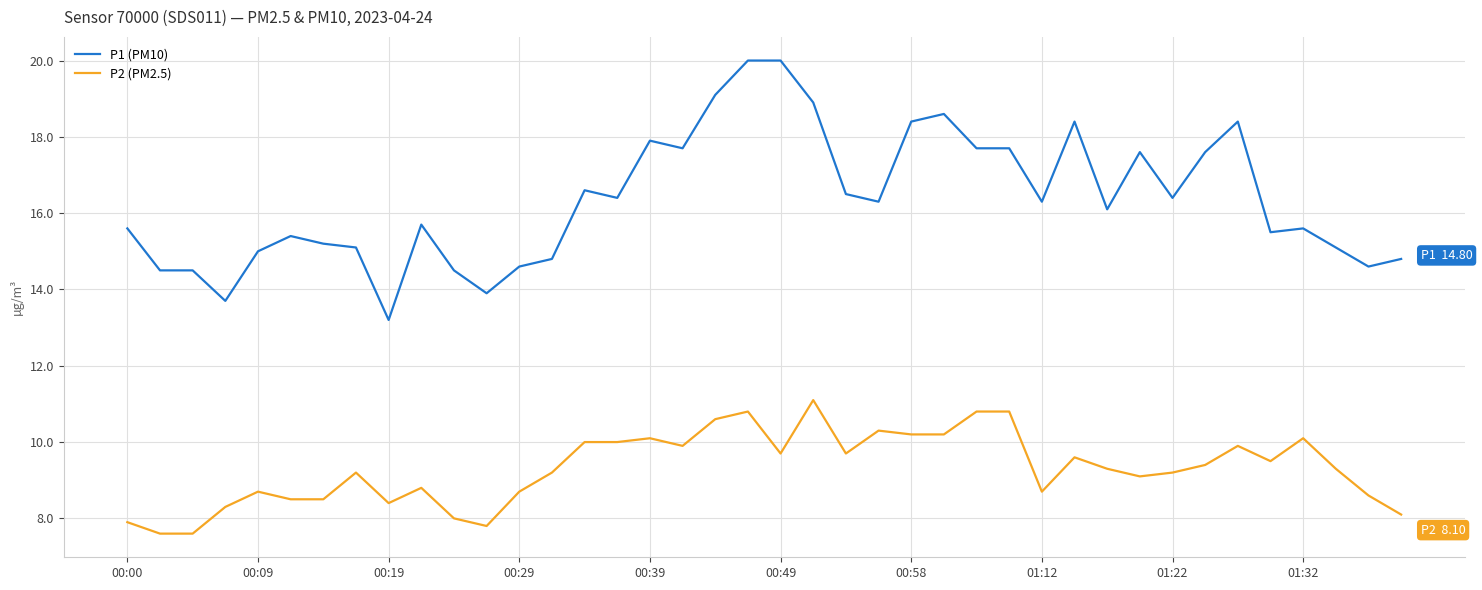

What is the smallest value displayed?

7.6